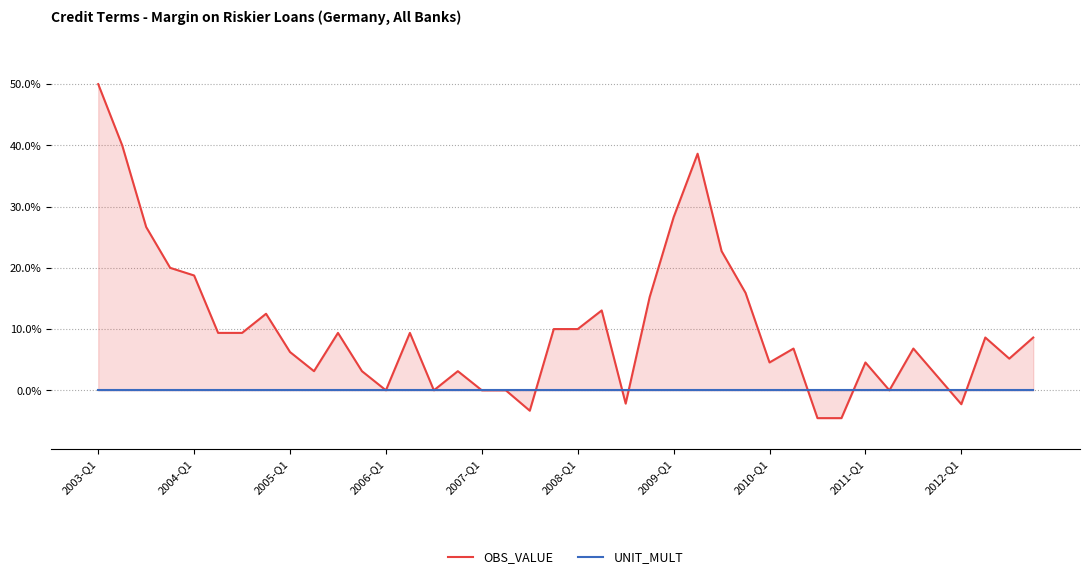

What position from the right is 35?

5